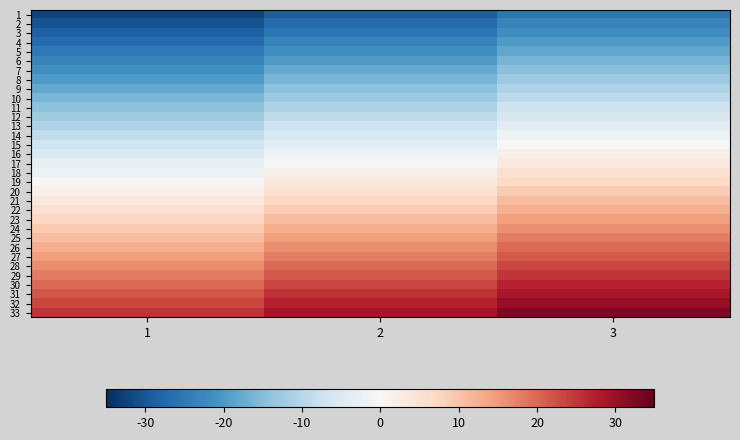

At 3, list the series in order from largest to smallest.

33, 32, 31, 30, 29, 28, 27, 26, 25, 24, 23, 22, 21, 20, 19, 18, 17, 16, 15, 14, 13, 12, 11, 10, 9, 8, 7, 6, 5, 4, 3, 2, 1